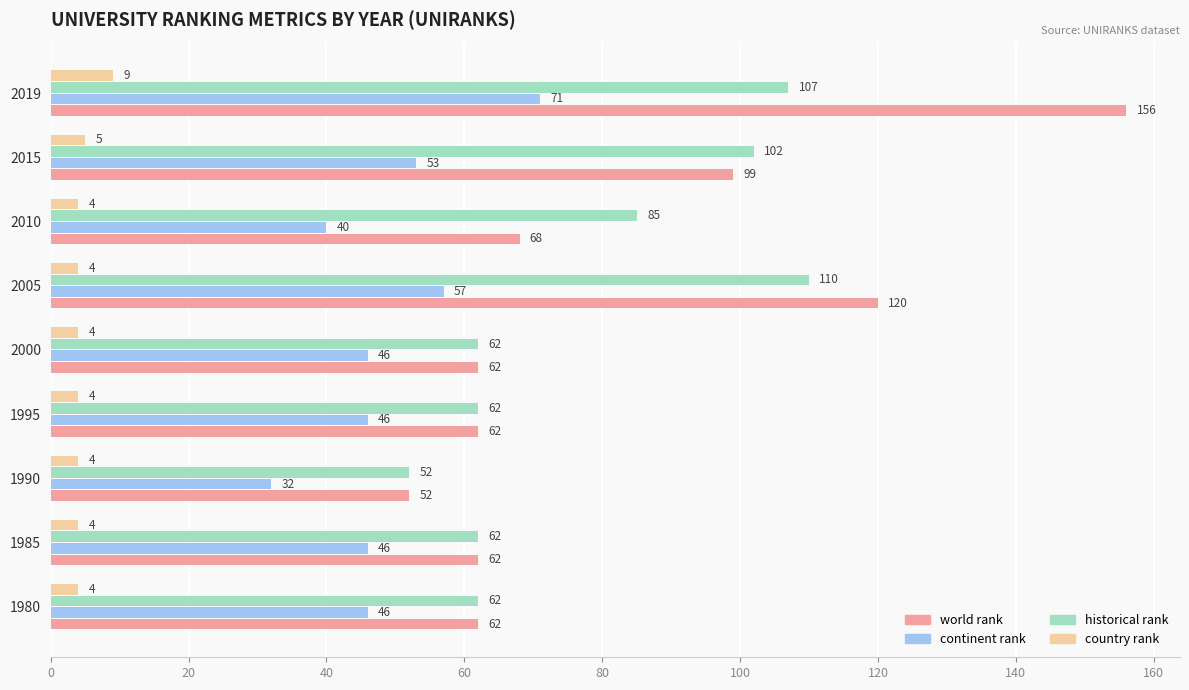

Rank the series by their maximum value, from lowest to highest.

country rank, continent rank, historical rank, world rank